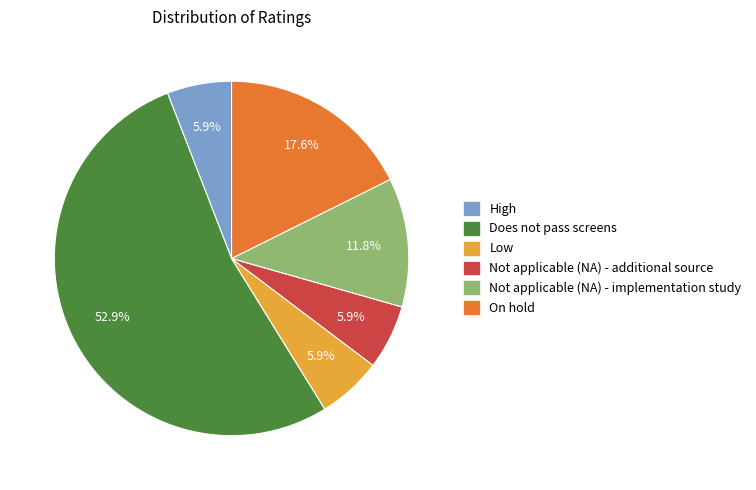

Which slice is the largest?

Does not pass screens